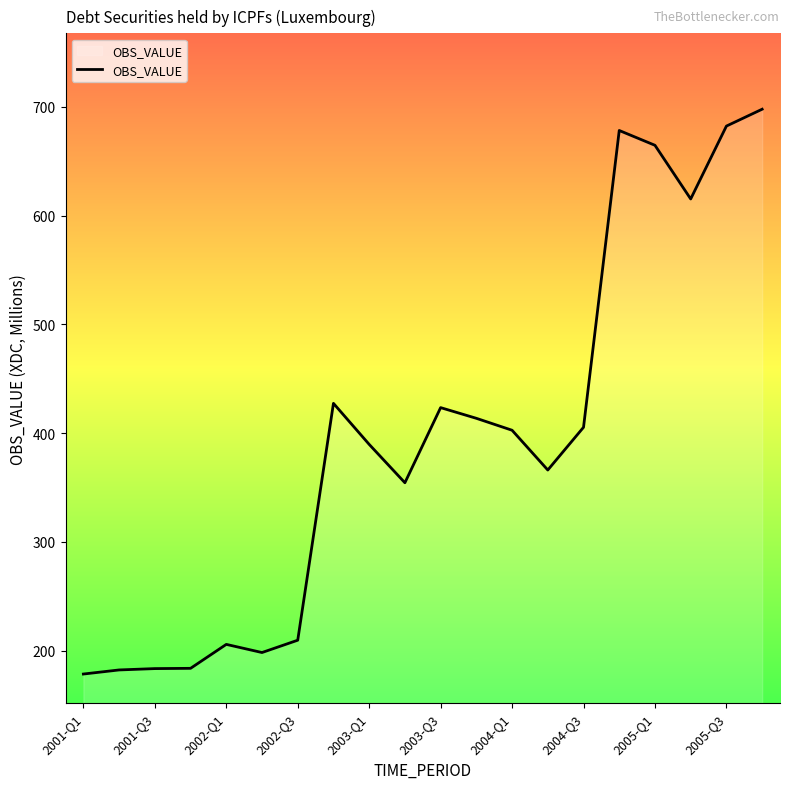

What is the difference between the maximum and minimum values?

519.4